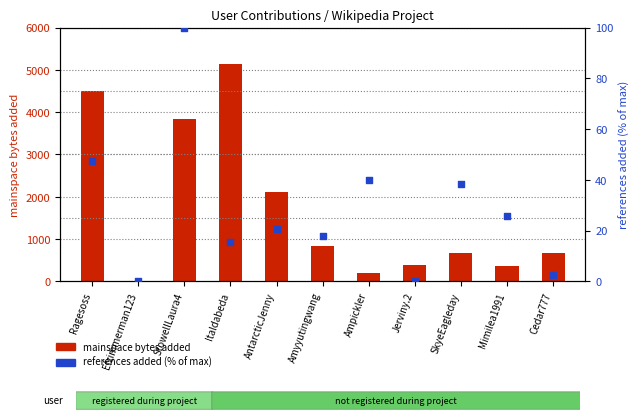

Which series reaches the maximum Y coordinate?

mainspace bytes added